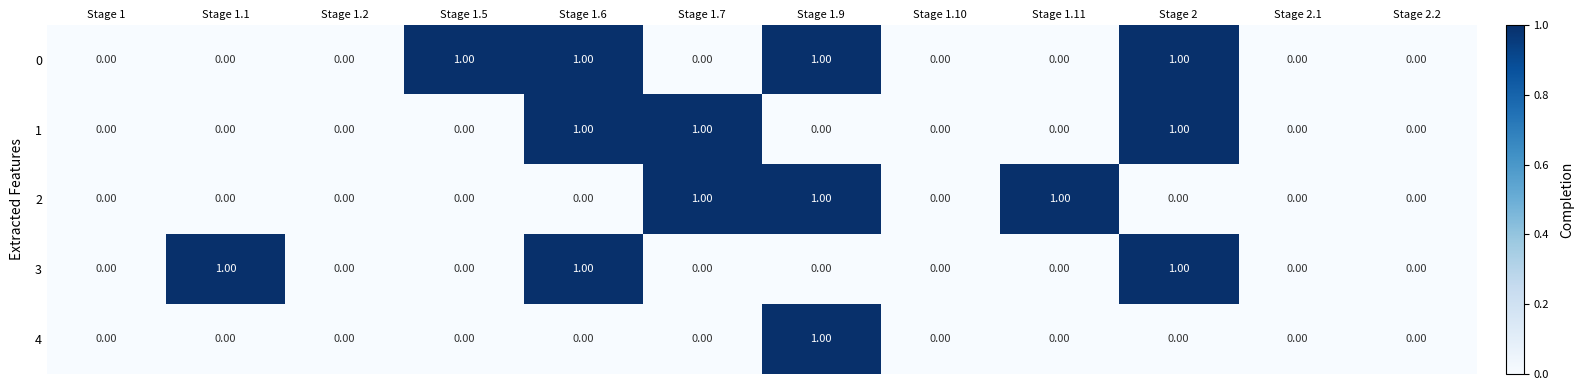

What is the difference between the highest and lowest values at Stage 2?

1